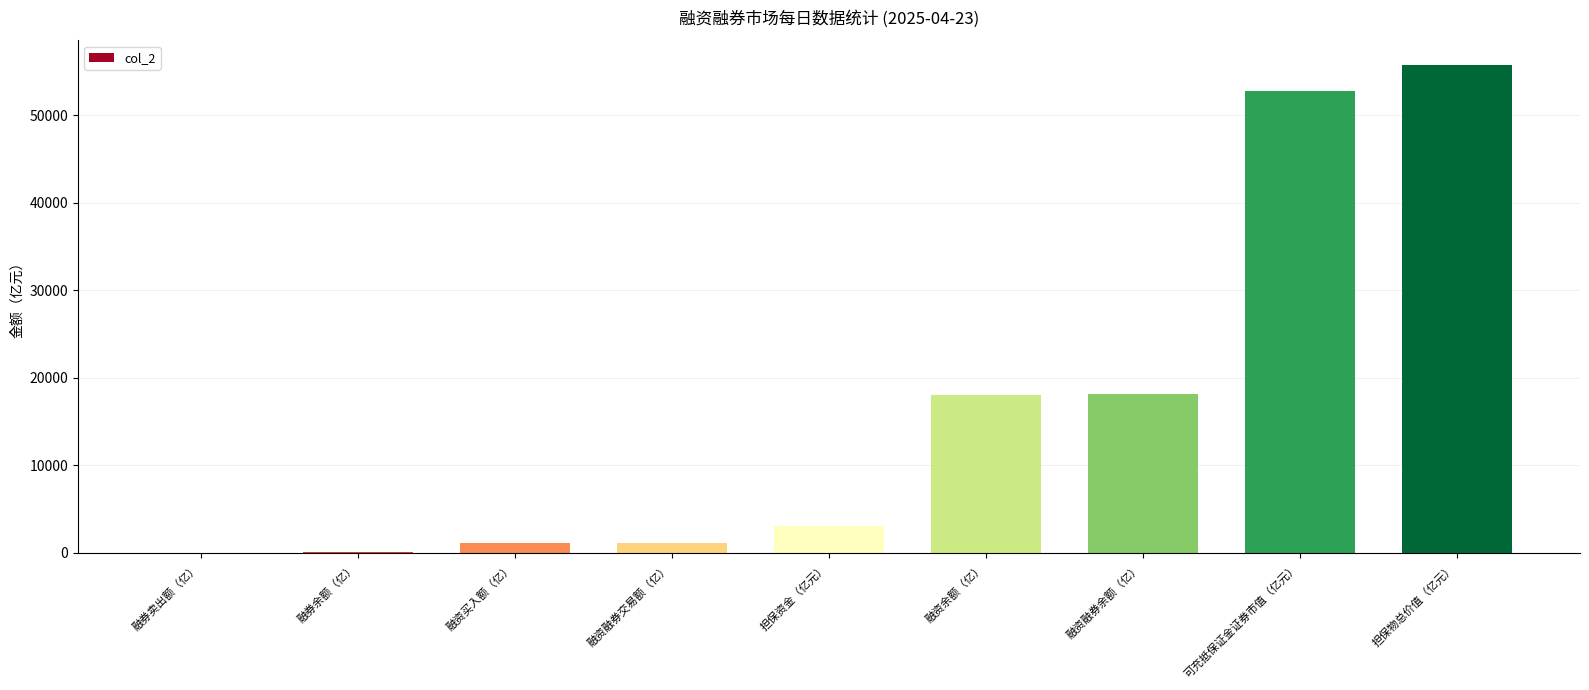

Read the value at 融券余额（亿）.

113.5